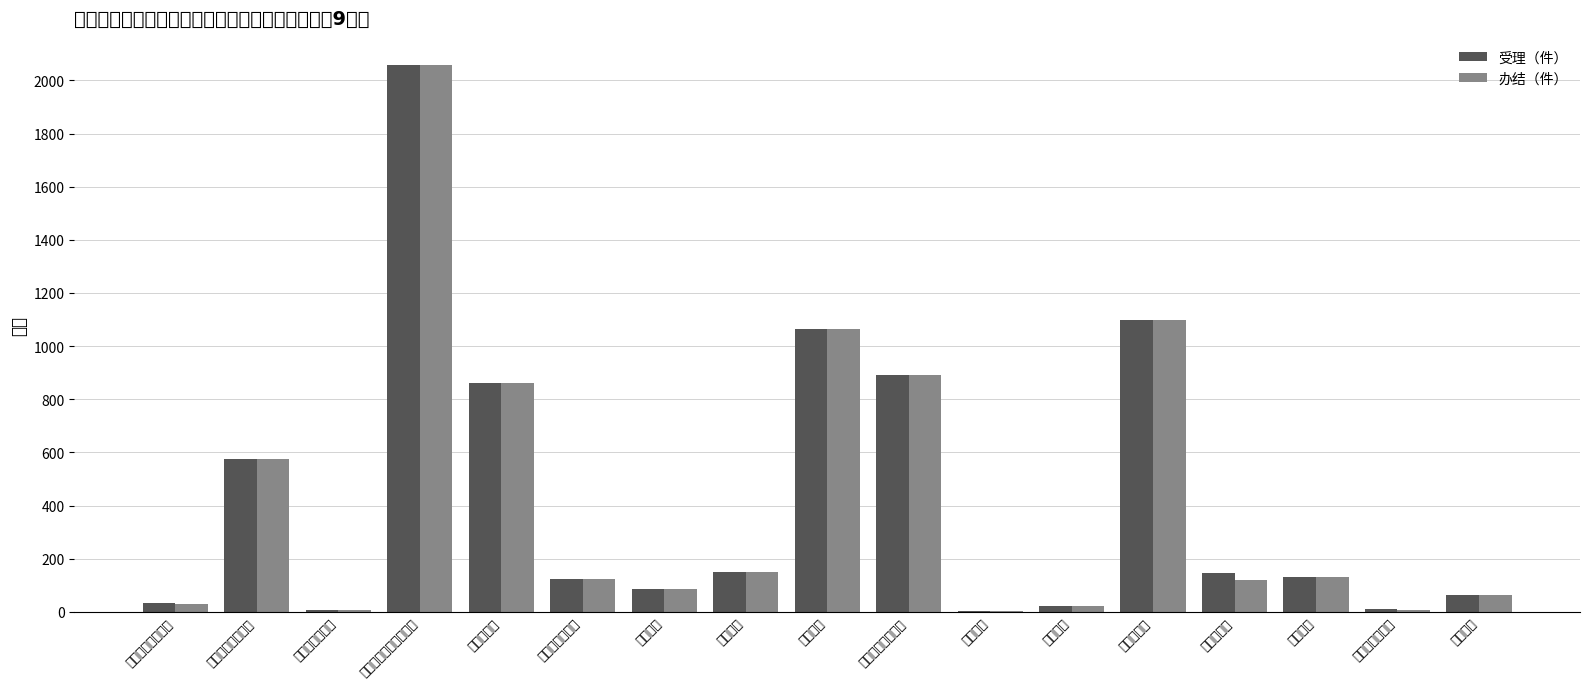

At which label does 受理（件） first exceed 132?

县不动产登记中心